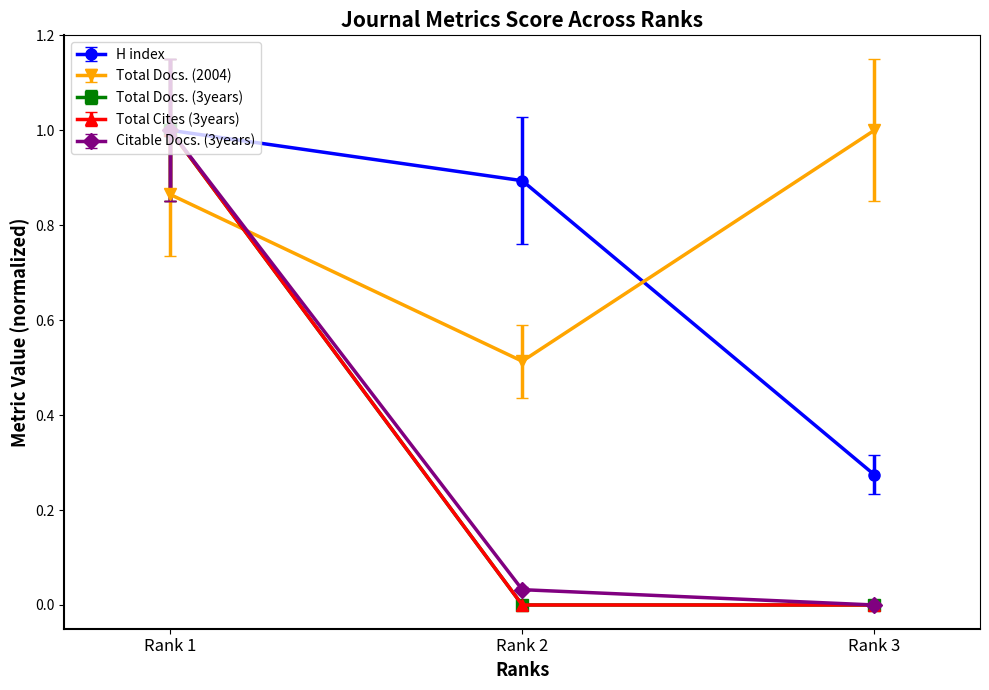

Which series has the widest spread of values?

Total Cites (3years)